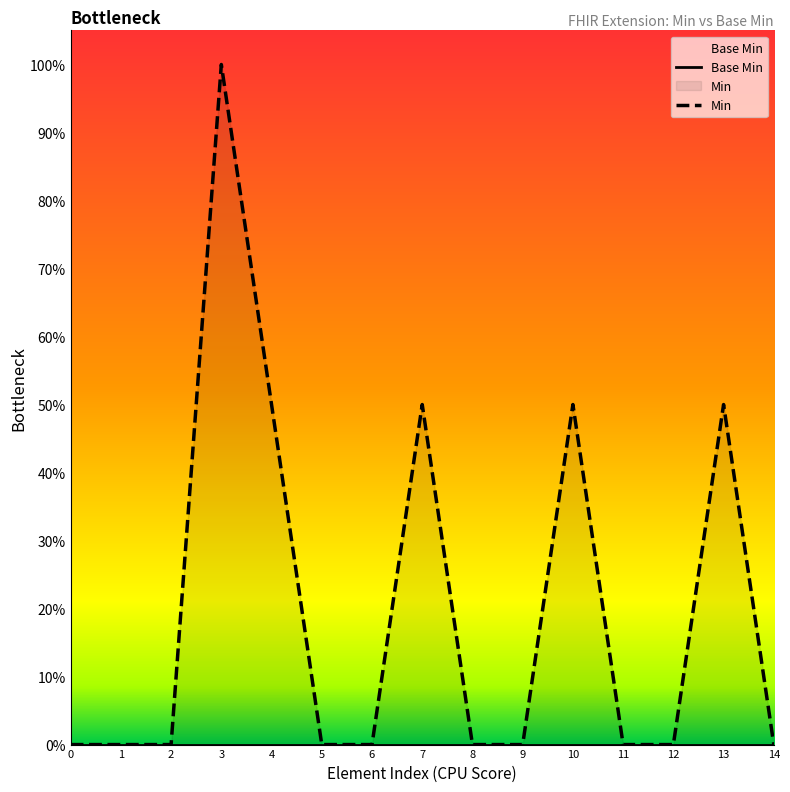

Is the value of Min at 8 greater than the value of Base Min at 8?

No